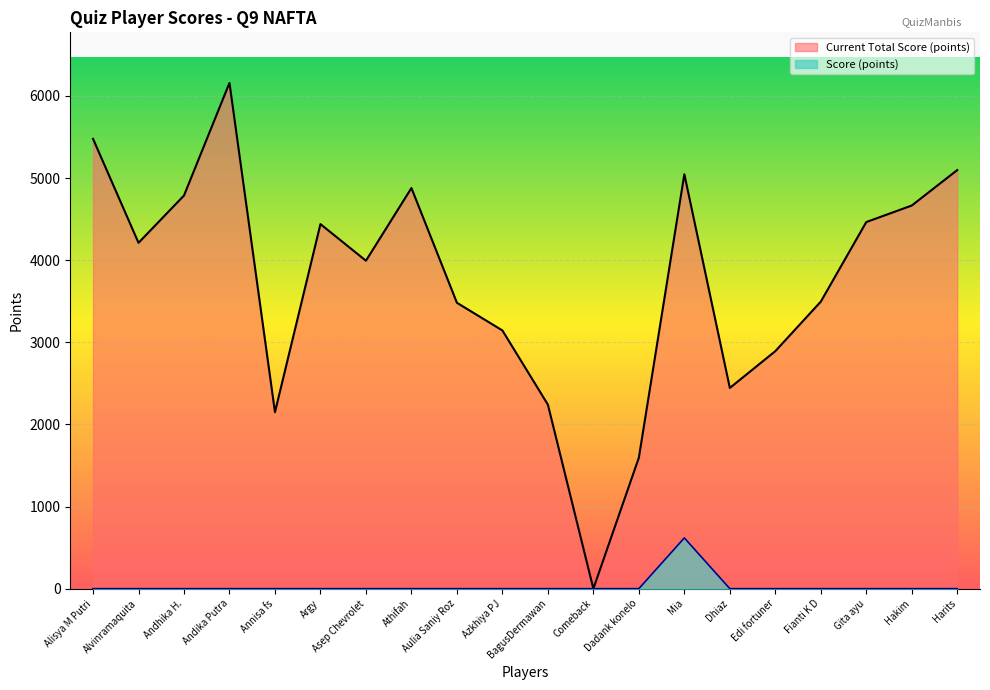

Where is Current Total Score (points) nearest to the value 3079?

Azkhiya PJ